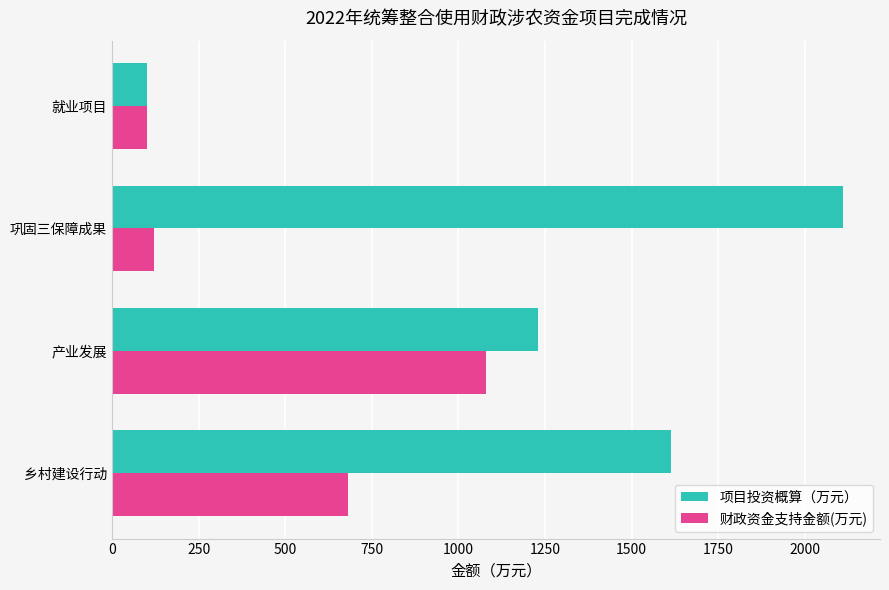

Is it true that 财政资金支持金额(万元) equals 120.0 at 巩固三保障成果?

True